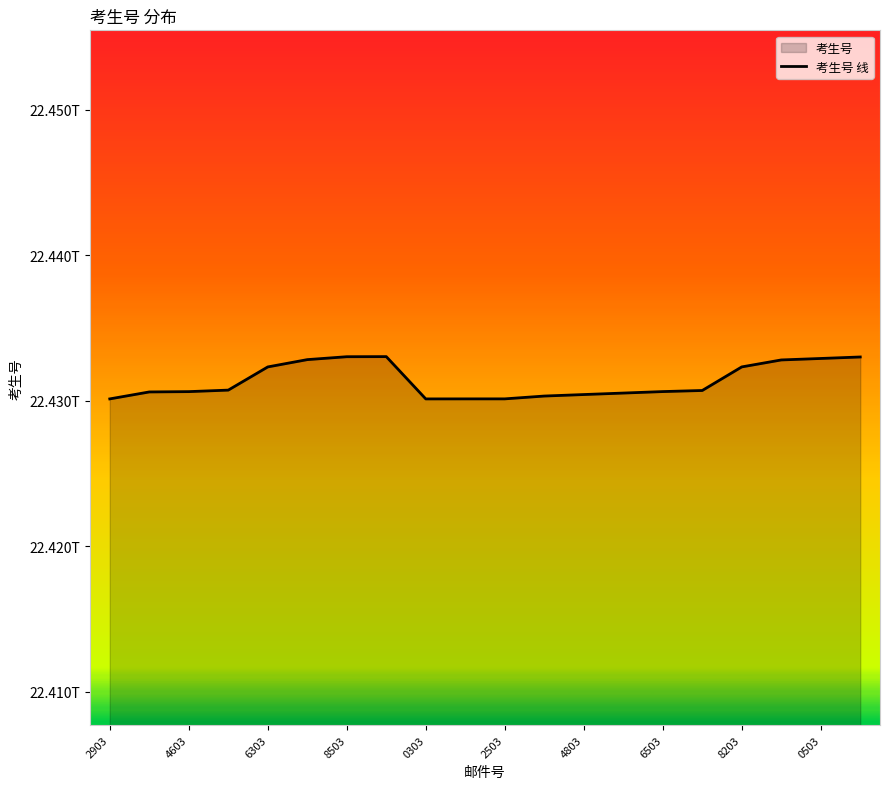

The value at 8503 is 32743819464930. True or false?

False